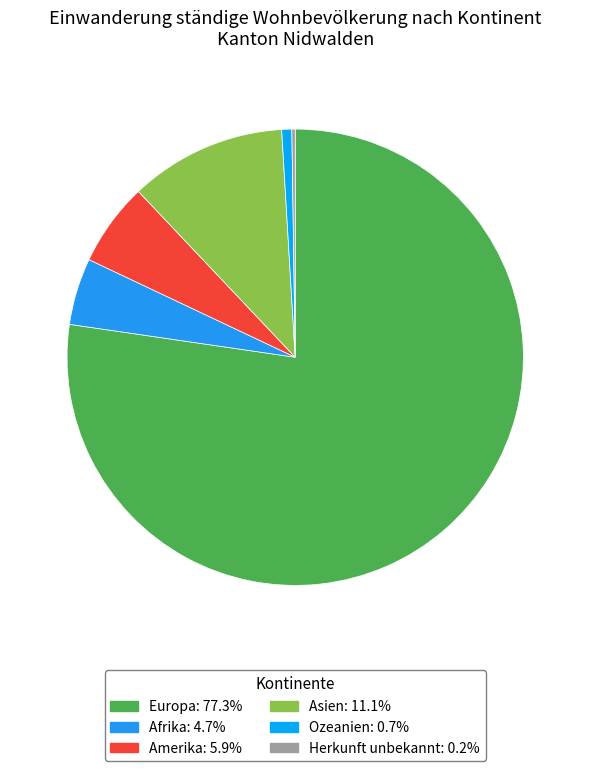

Combined, what portion of the pie is Ozeanien and Europa?

78.0%